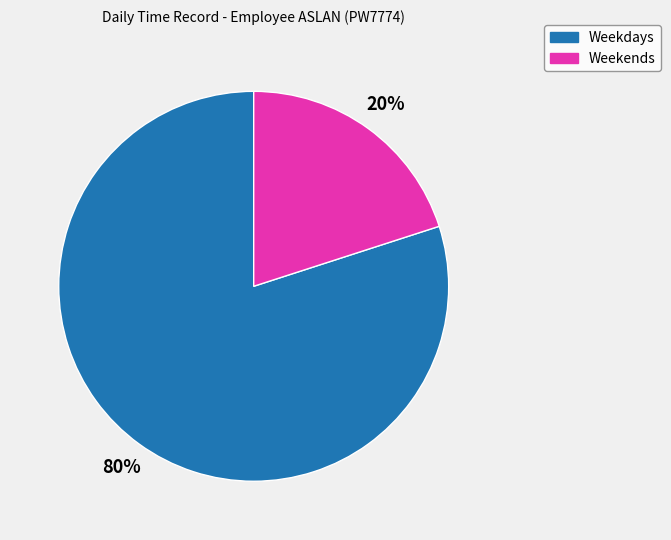

Combined, do Weekdays and Weekends account for over 50%?

Yes